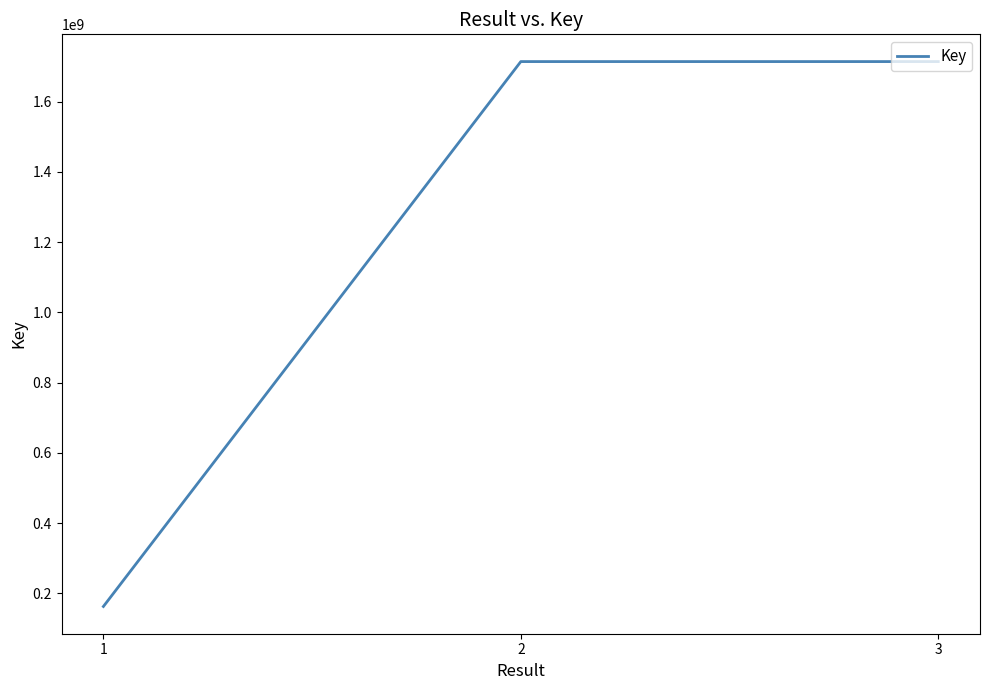

What is the greatest value displayed?

1714073367